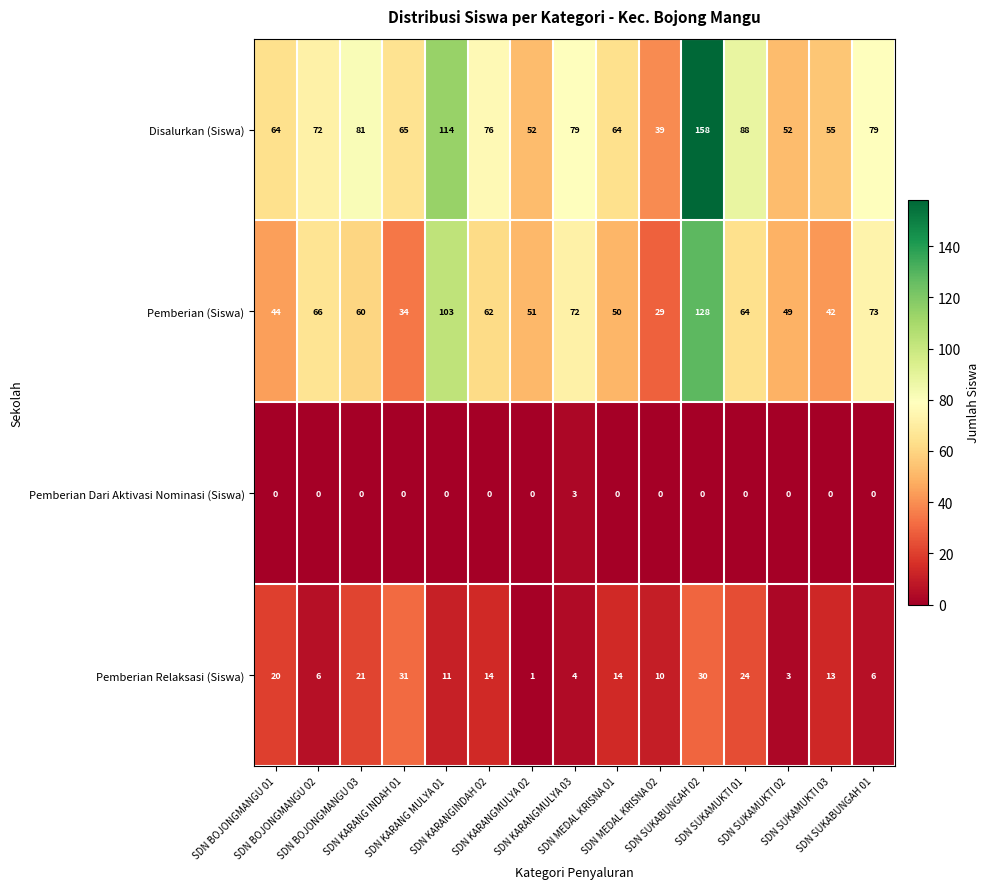

What is the difference between the maximum and minimum values in the Disalurkan (Siswa) series?

119